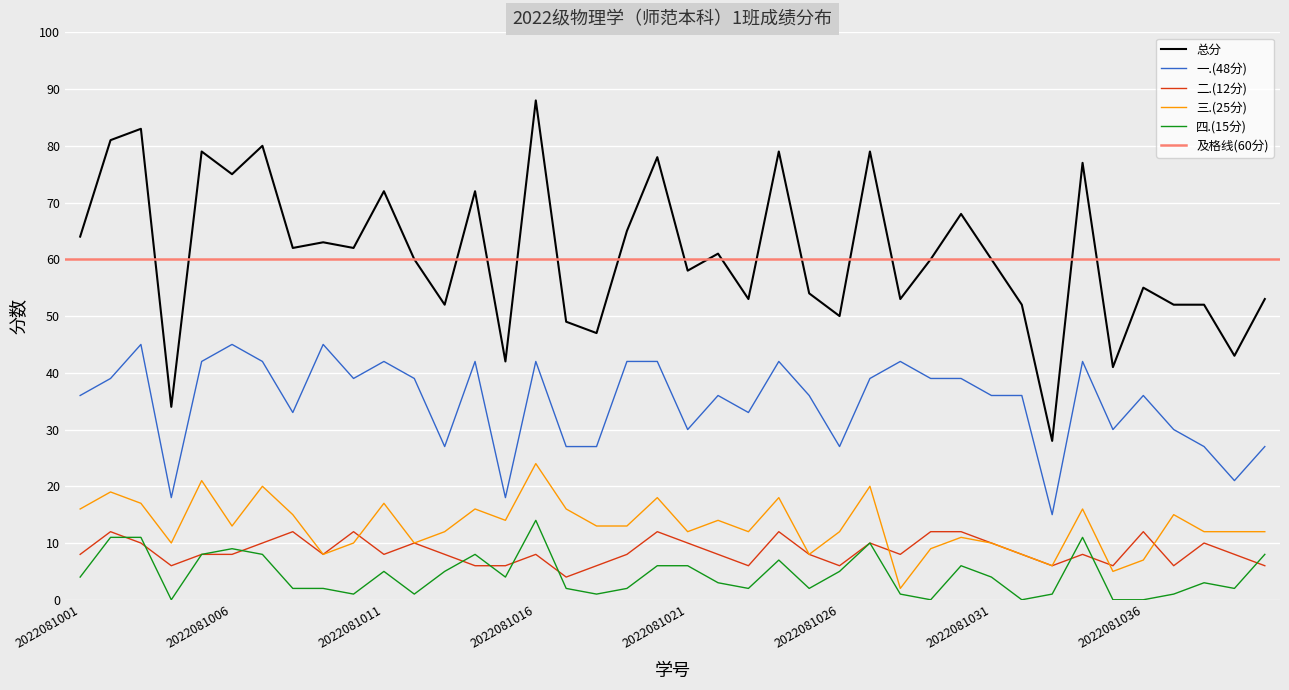

List the series in order of their peak value, highest first.

总分, 一.(48分), 三.(25分), 四.(15分), 二.(12分)